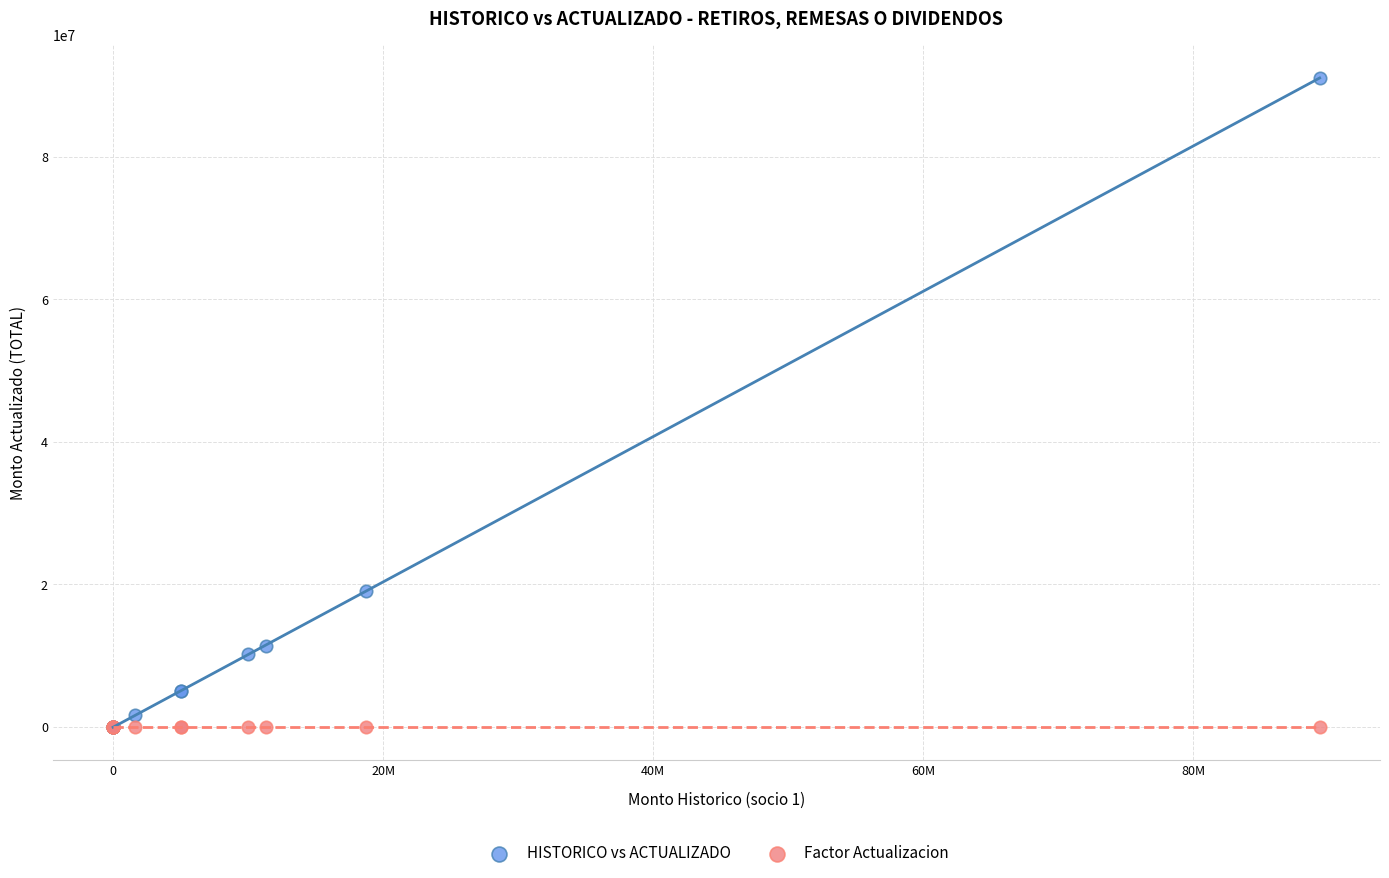

What are all the series names shown in the legend?

HISTORICO vs ACTUALIZADO, Factor Actualizacion